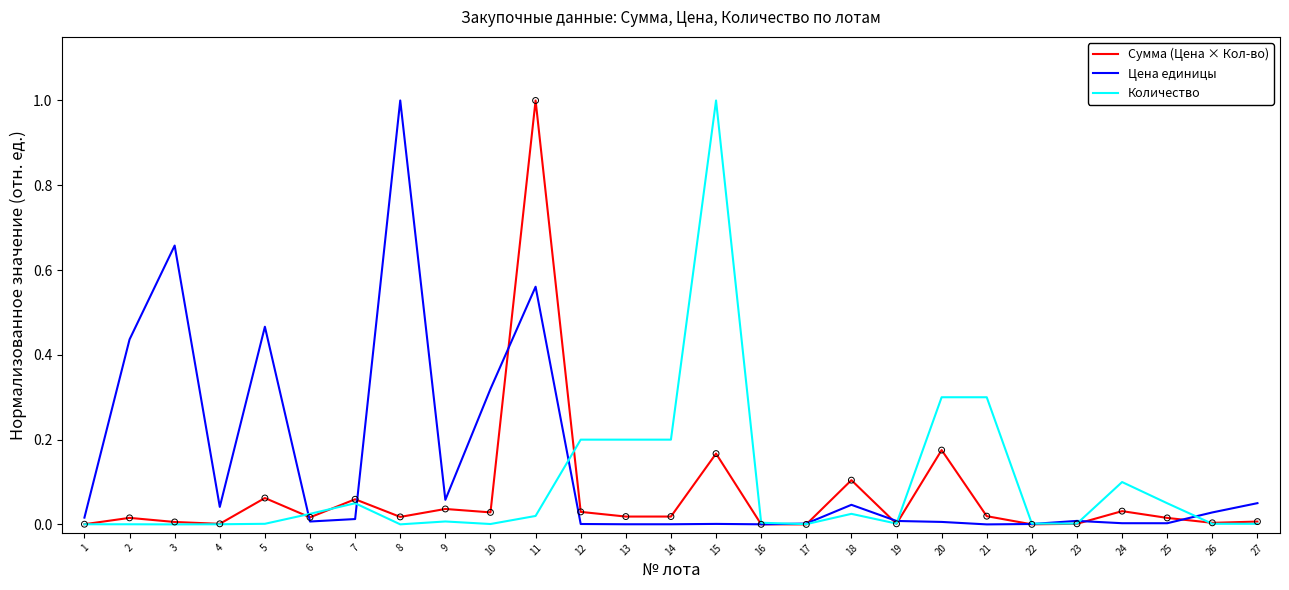

Which series has the largest total across all categories?

Цена единицы